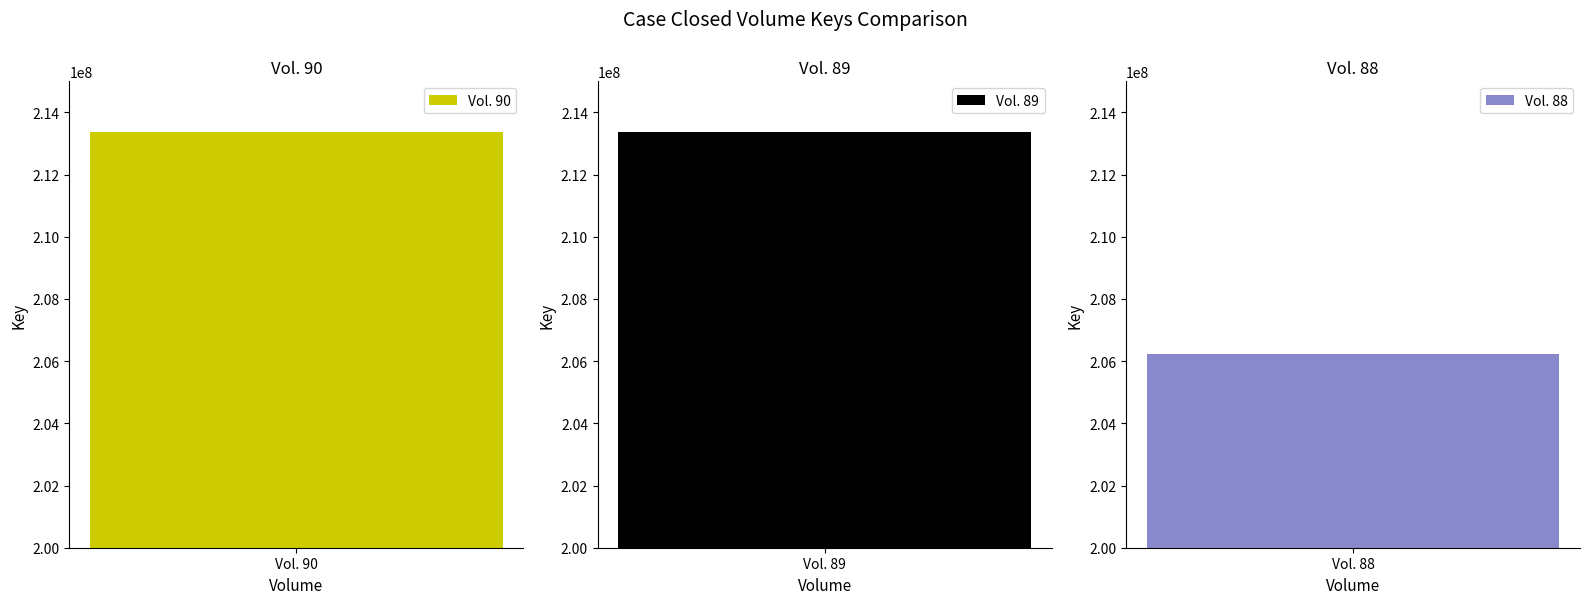

What is the sum of the values at Vol. 89 and Vol. 90?

426715884